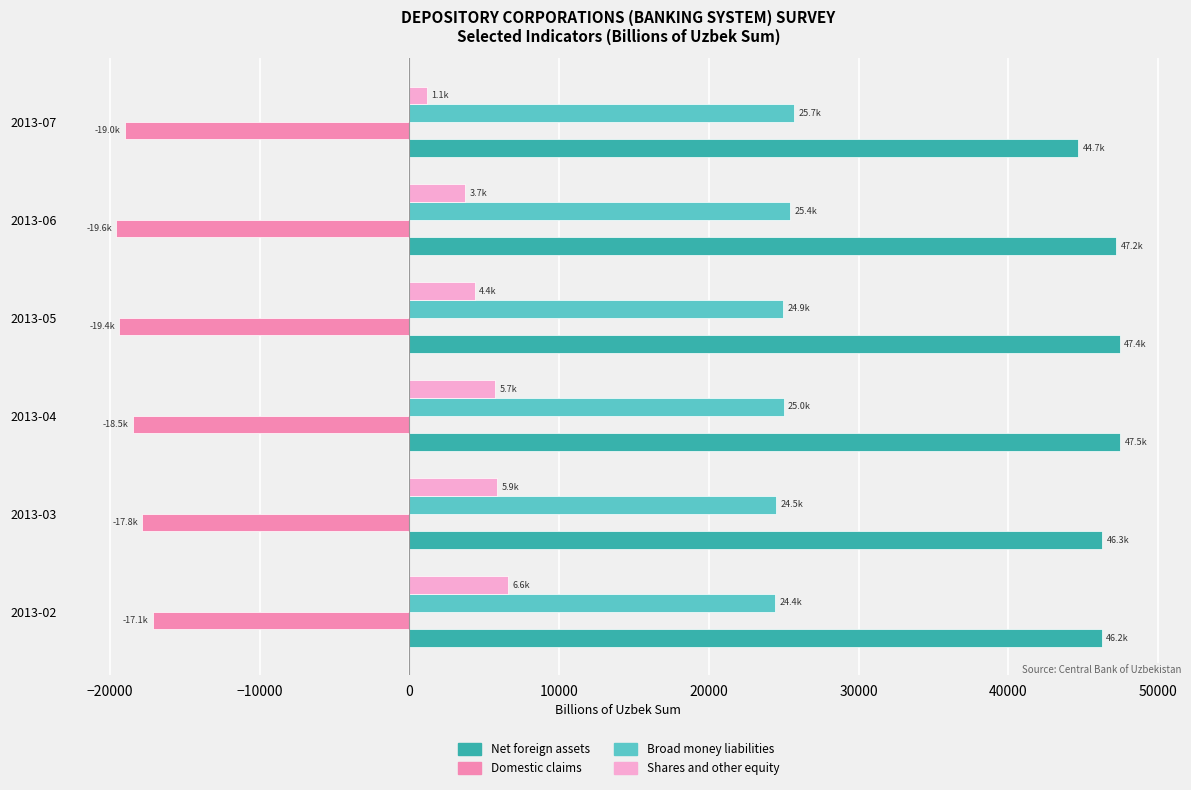

What is the difference between the highest and lowest values at 2013-02?

63365.9